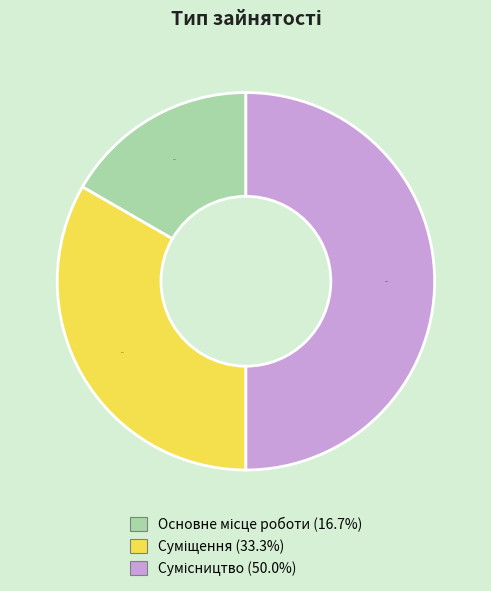

How many segments does this pie chart have?

3